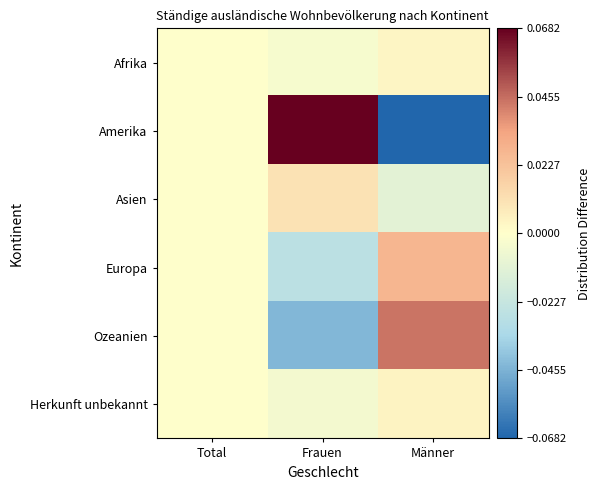

Between Total and Frauen, which is larger?

Total